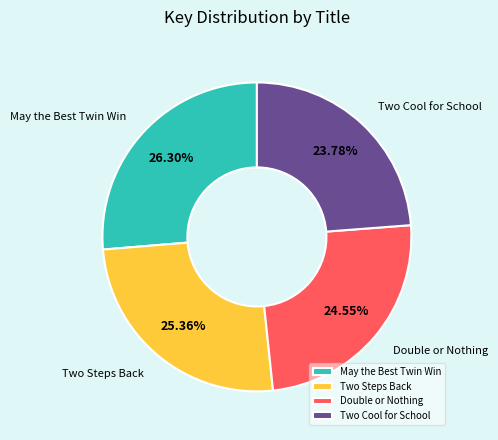

The Two Steps Back slice represents 25% of the pie. True or false?

True